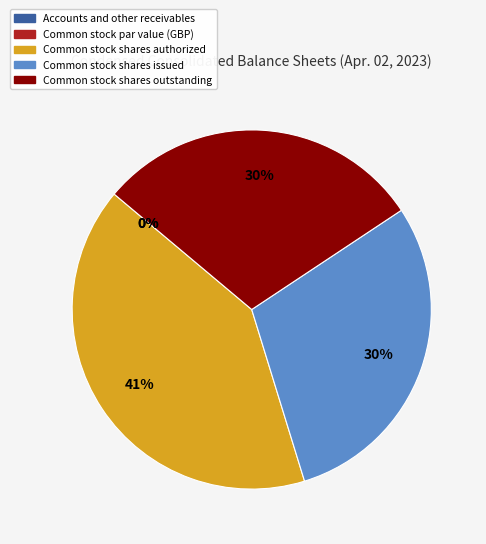

Which slice is the largest?

Common stock shares authorized